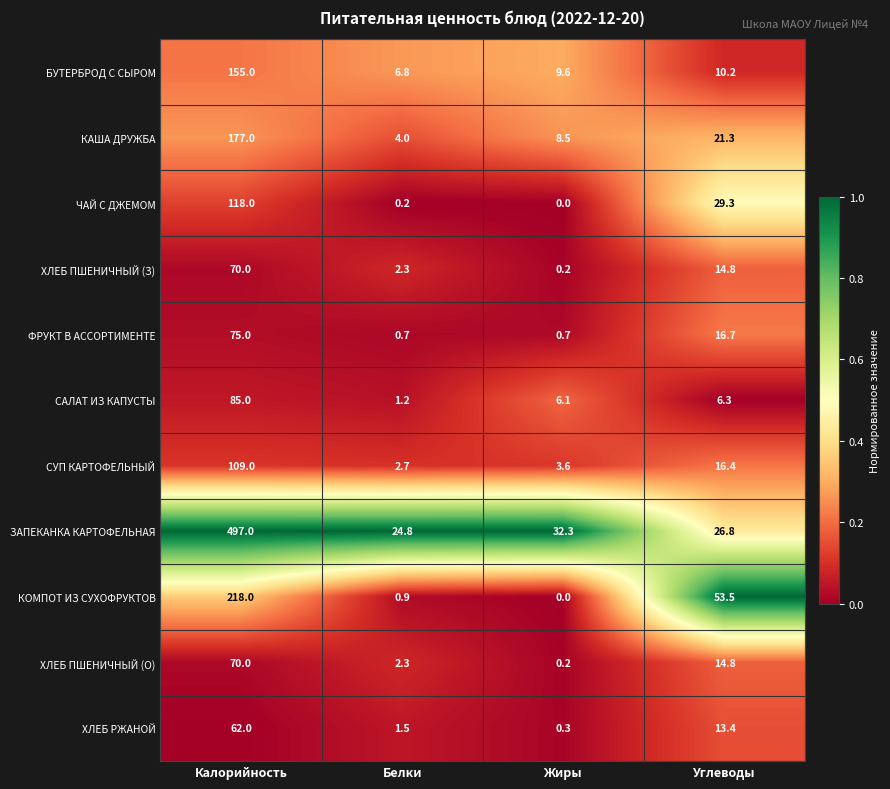

Rank the categories by СУП КАРТОФЕЛЬНЫЙ value from highest to lowest.

Калорийность, Углеводы, Жиры, Белки